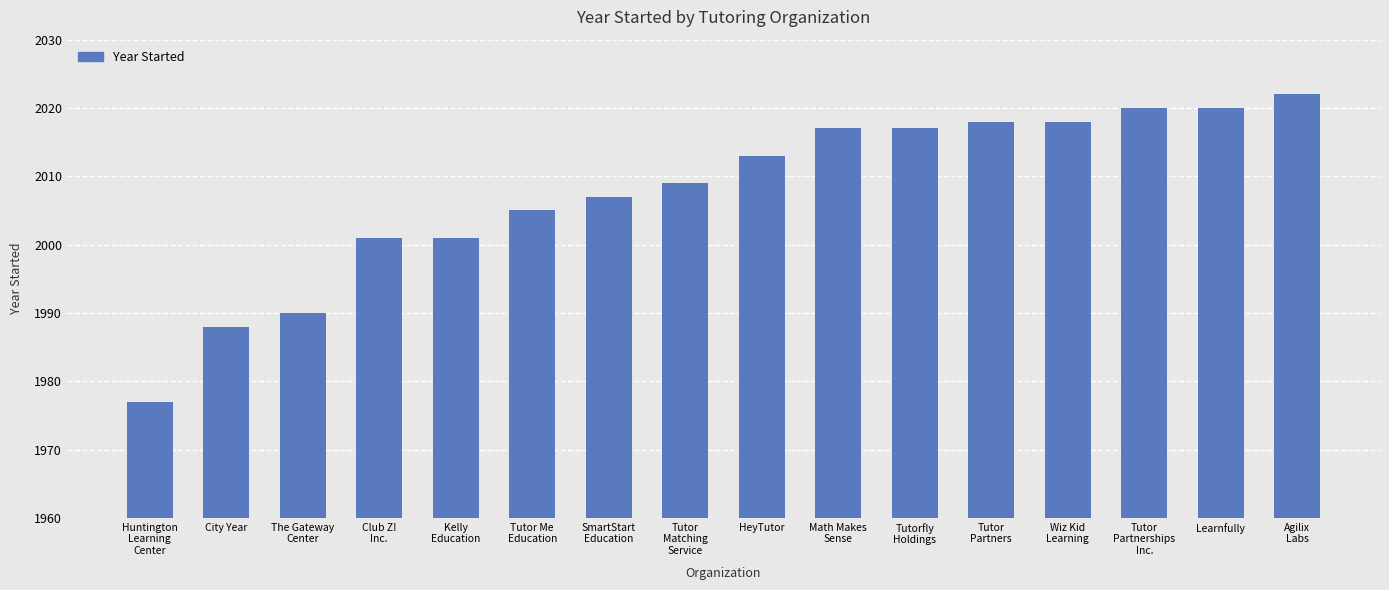

Does the chart contain stacked bars?

No